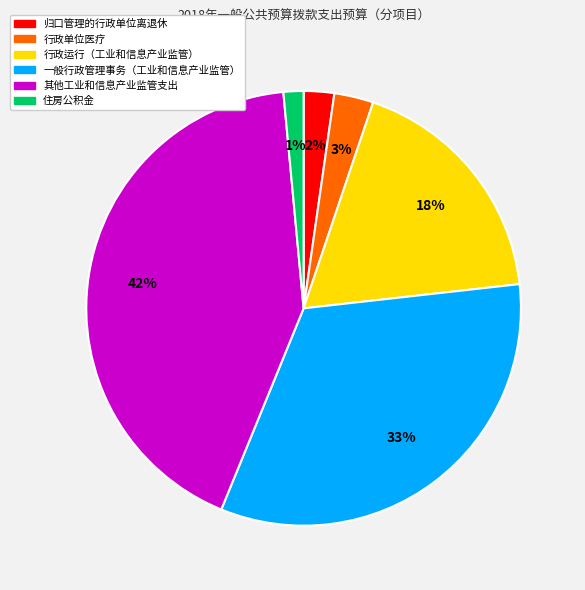

Do 行政单位医疗 and 归口管理的行政单位离退休 together represent more than half of the pie?

No